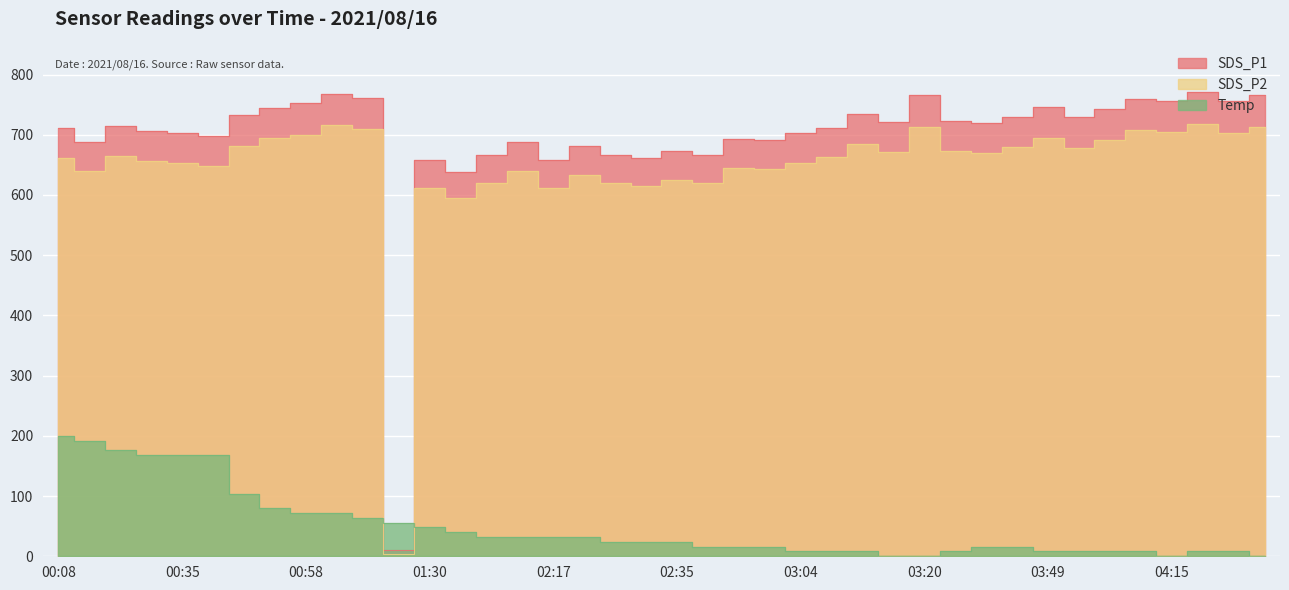

What are all the series names shown in the legend?

SDS_P1, SDS_P2, Temp